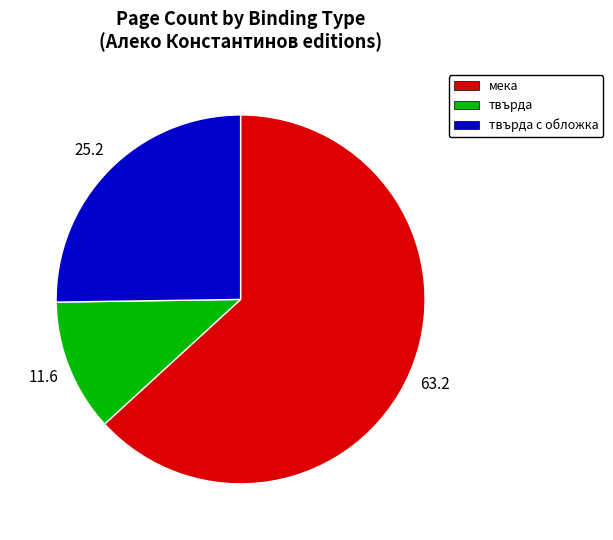

Rank the categories by value from lowest to highest.

твърда, твърда с обложка, мека